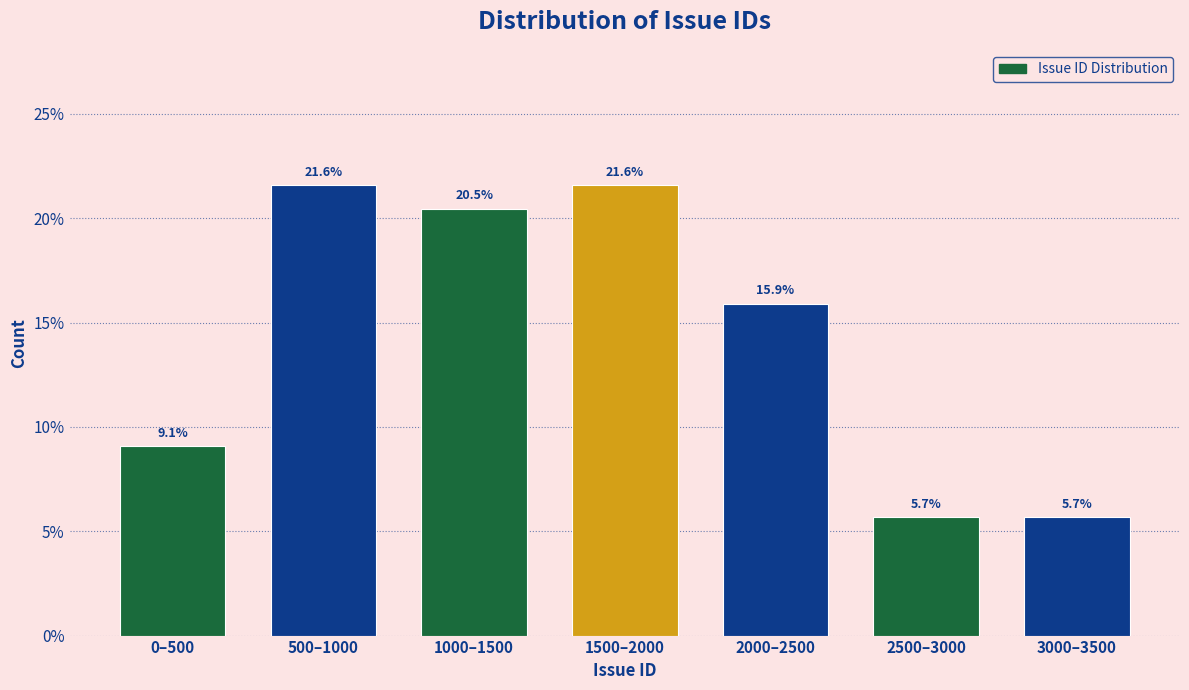

Reading left to right, transcribe all the data shown in this chart.

9.1	21.6	20.5	21.6	15.9	5.7	5.7